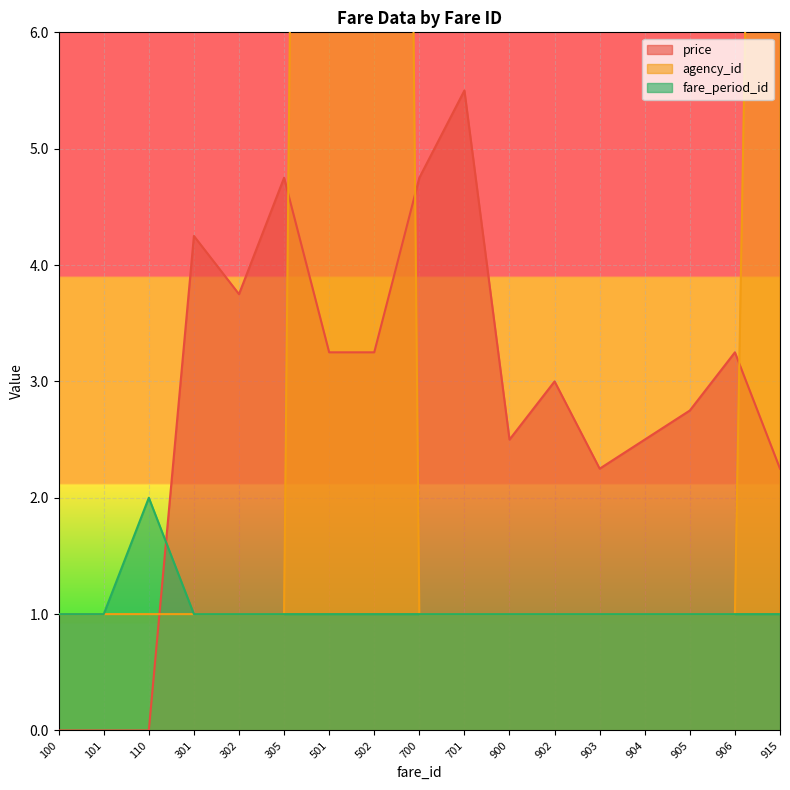

What is the difference between the maximum and minimum values in the price series?

5.5